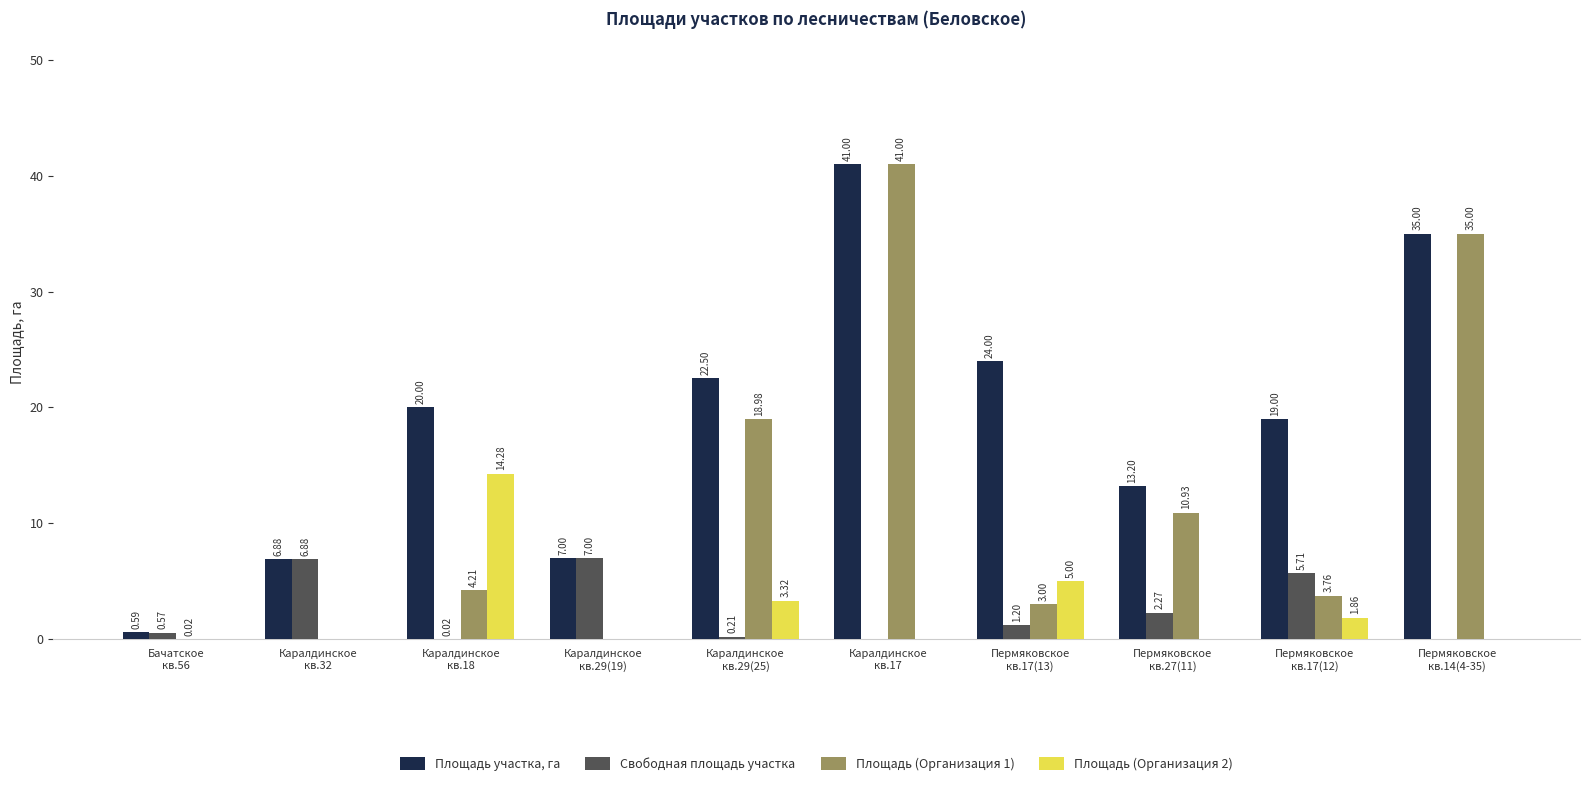

Which series has the largest total across all categories?

Площадь участка, га